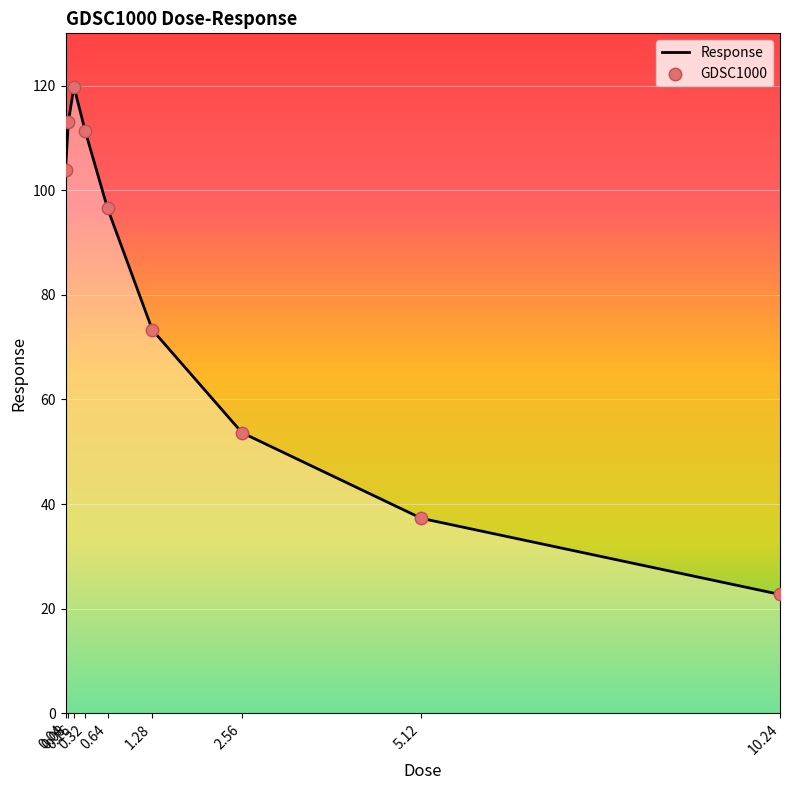

What is the change in value from 0.16 to 10.24?

-97.1